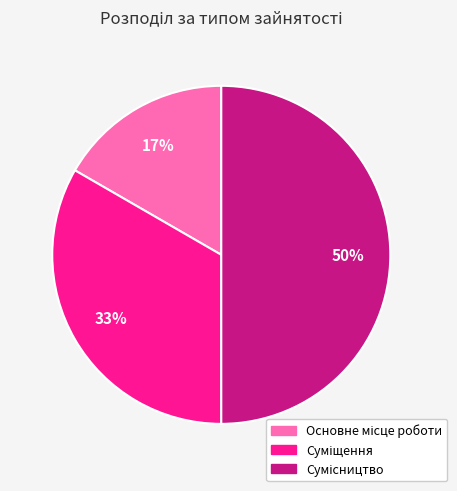

To the nearest percent, what is the average slice percentage?

33%